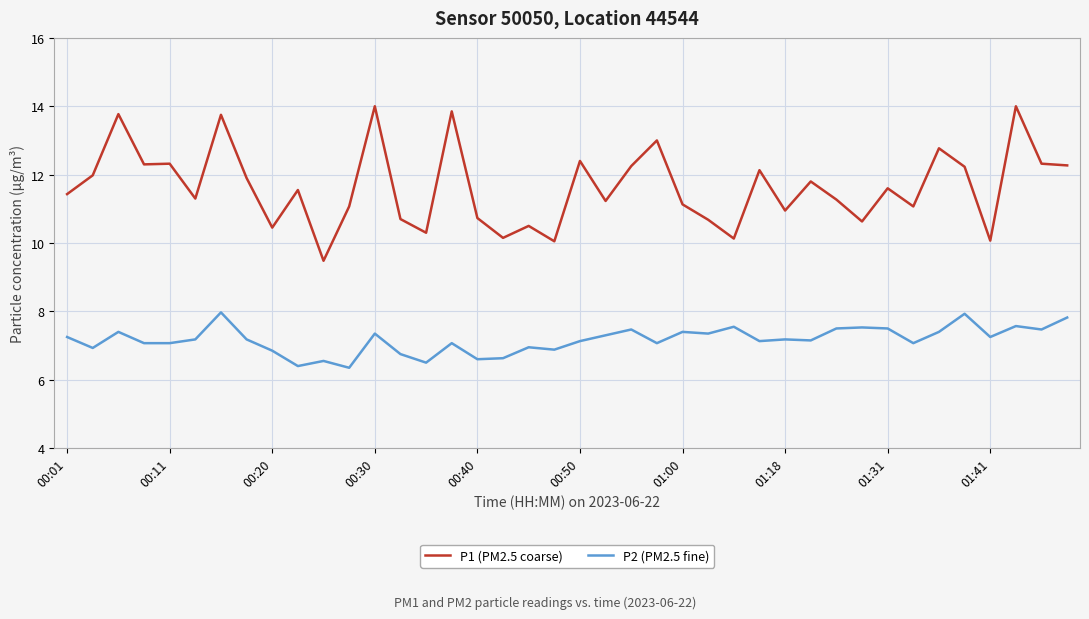

What is the maximum value for P1 (PM2.5 coarse)?

14.0